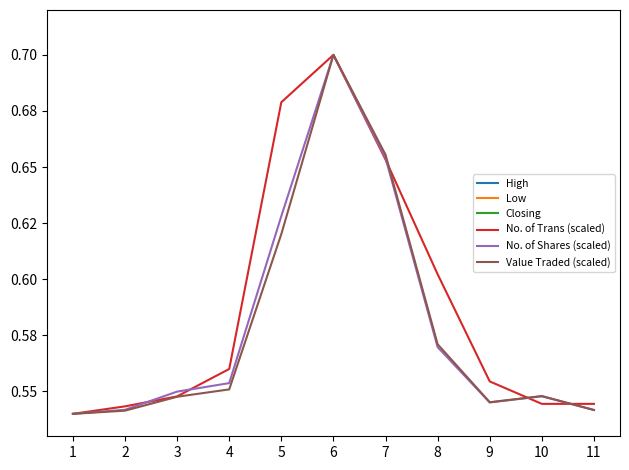

Reading left to right, what are all the values shown in this chart?

High: 0.9	0.9	0.9	0.9	1.1	1.2	1.2	1.3	1.2	1.2	1.2
Low: 0.9	0.9	0.9	0.9	1.0	1.1	1.1	1.2	1.2	1.1	1.2
Closing: 0.9	0.9	0.9	0.9	1.1	1.2	1.2	1.2	1.2	1.1	1.2
No. of Trans (scaled): 0.5	0.5	0.5	0.6	0.7	0.7	0.7	0.6	0.6	0.5	0.5
No. of Shares (scaled): 0.5	0.5	0.5	0.6	0.6	0.7	0.7	0.6	0.5	0.5	0.5
Value Traded (scaled): 0.5	0.5	0.5	0.6	0.6	0.7	0.7	0.6	0.5	0.5	0.5